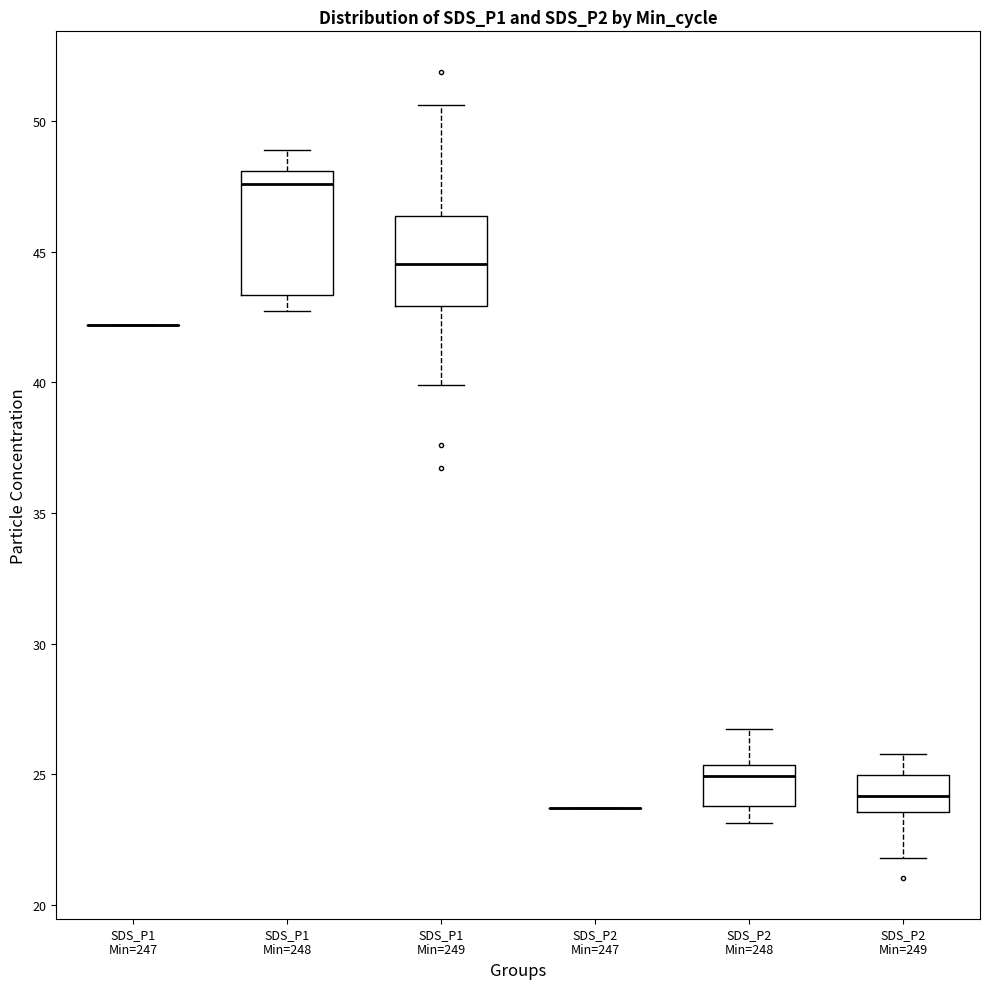

Reading left to right, transcribe this box plot: for each box, give where its median line is, the range the box spans, and where its two whiskers end, as read against the y-axis. The values are not printed on the chart, so give them approximately, as read against the axis.

SDS_P1 Min=247: box collapsed to a line at 42.0, whiskers 42.0 to 42.0
SDS_P1 Min=248: median 47.5, box 43.5 to 48.0, whiskers 42.5 to 49.0
SDS_P1 Min=249: median 44.5, box 43.0 to 46.5, whiskers 40.0 to 50.5
SDS_P2 Min=247: box collapsed to a line at 23.5, whiskers 23.5 to 23.5
SDS_P2 Min=248: median 25.0, box 24.0 to 25.5, whiskers 23.0 to 27.0
SDS_P2 Min=249: median 24.0, box 23.5 to 25.0, whiskers 22.0 to 26.0